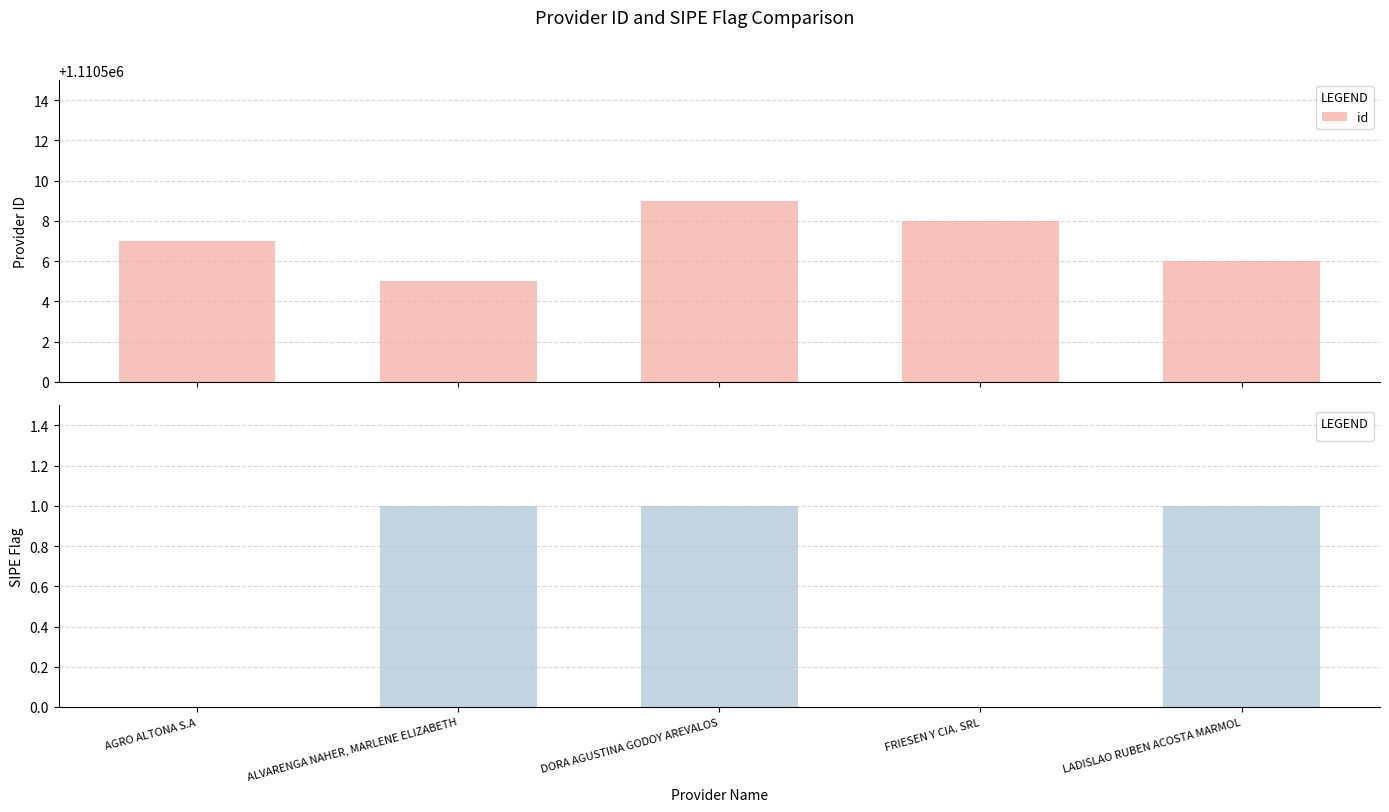

Does the chart contain stacked bars?

No